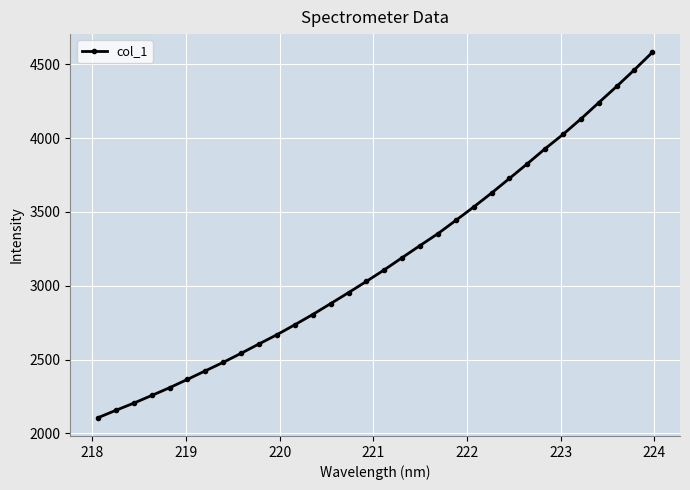

What is the value of the 27th point from the left?

4025.5